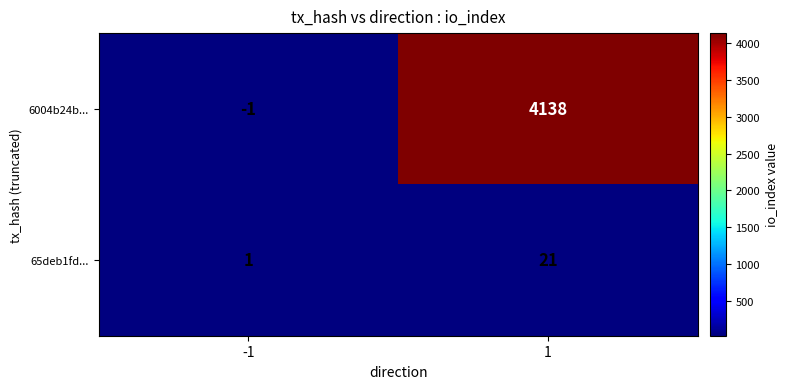

Which series has the widest spread of values?

6004b24b...